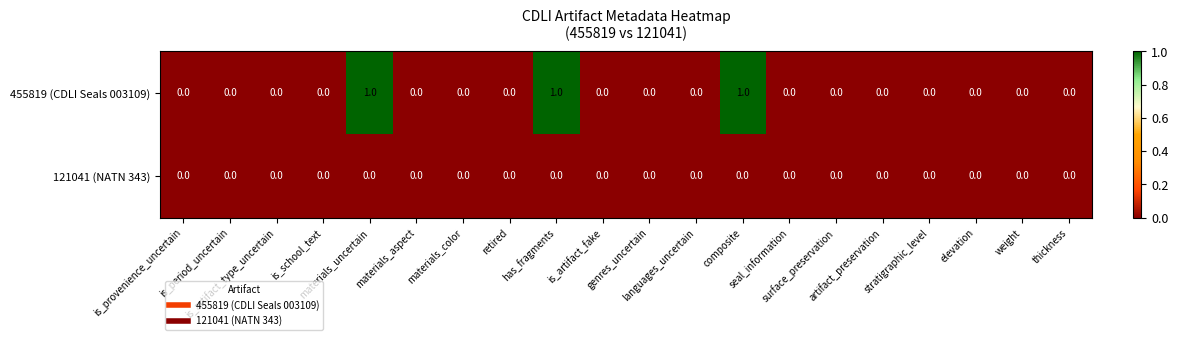

Rank the series by their average value, from lowest to highest.

121041 (NATN 343), 455819 (CDLI Seals 003109)